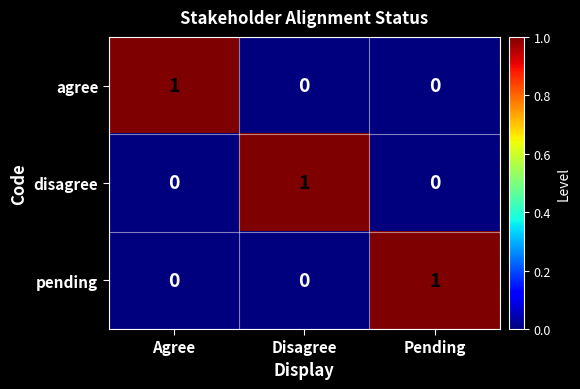

The agree series shows 2 at Agree. True or false?

False